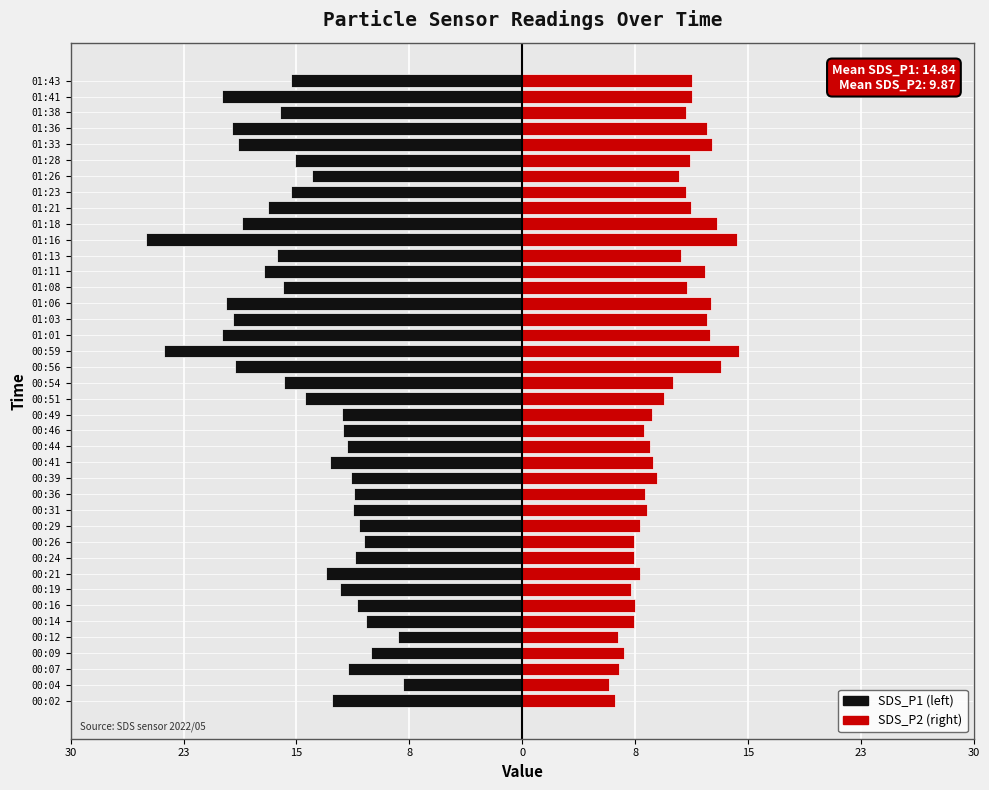

Is it true that SDS_P2 equals 1.6 at 00:46?

False